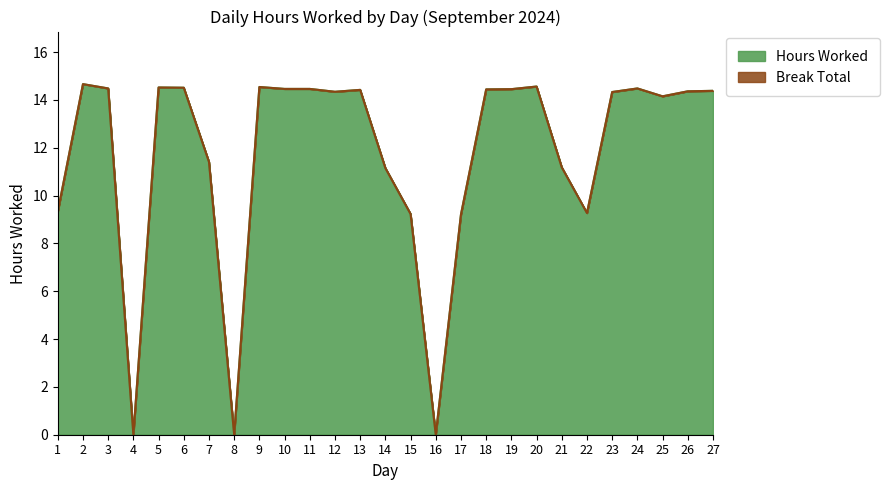

At which label does the data first exceed 14?

2